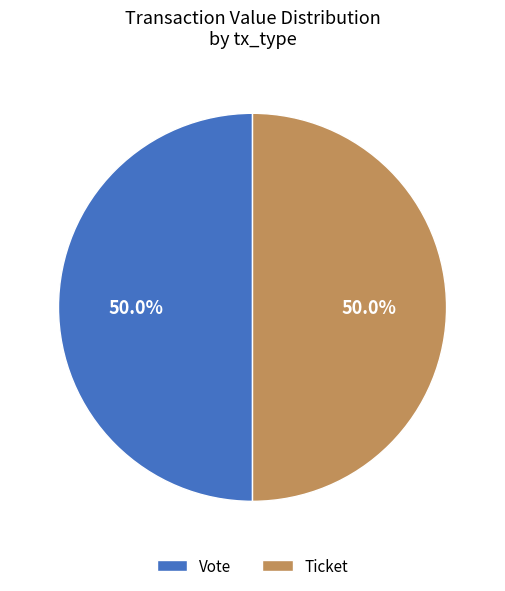

What percentage is NOT represented by Vote?

50.0%